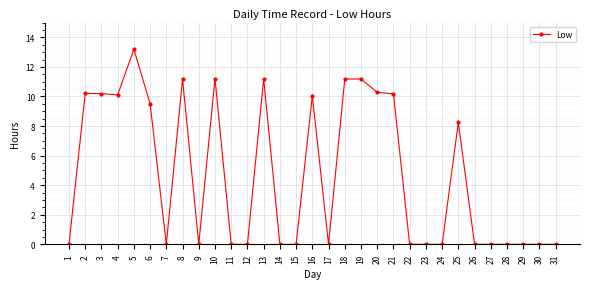

What is the average value?

4.8